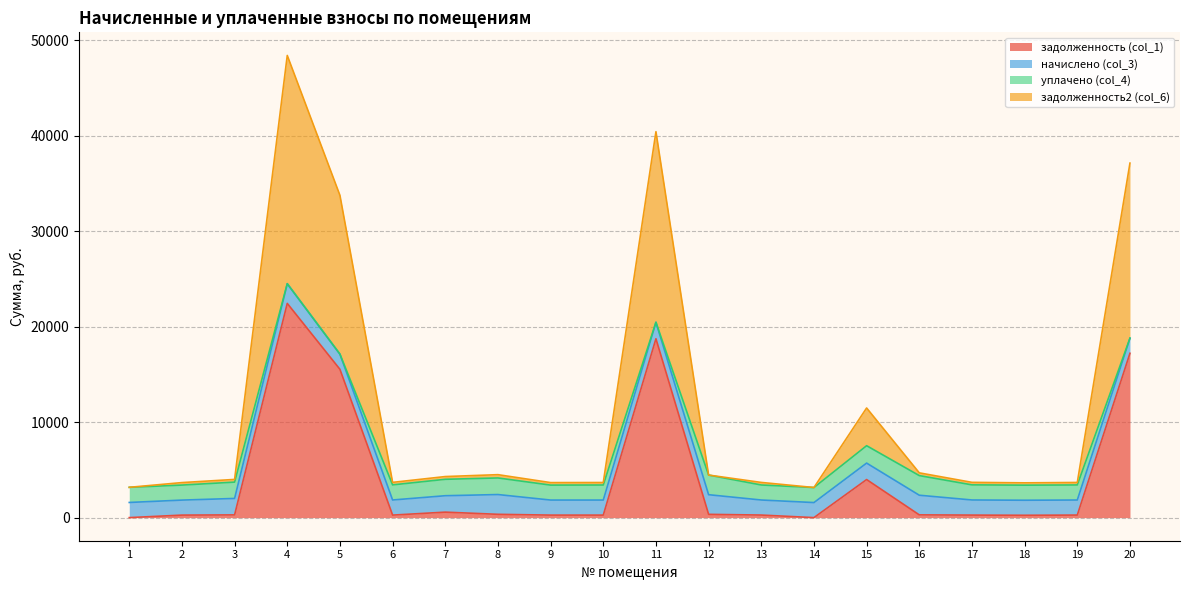

At which category is the sum across all series the highest?

4